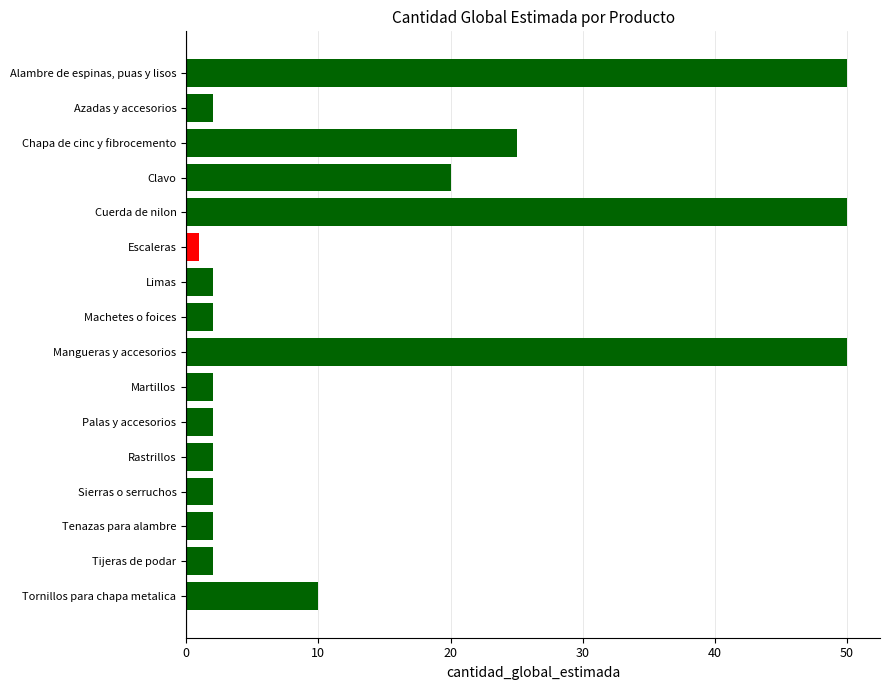

Reading bottom to top, what are all the values shown in this chart?

Tornillos para chapa metalica=10	Tijeras de podar=2	Tenazas para alambre=2	Sierras o serruchos=2	Rastrillos=2	Palas y accesorios=2	Martillos=2	Mangueras y accesorios=50	Machetes o foices=2	Limas=2	Escaleras=1	Cuerda de nilon=50	Clavo=20	Chapa de cinc y fibrocemento=25	Azadas y accesorios=2	Alambre de espinas, puas y lisos=50